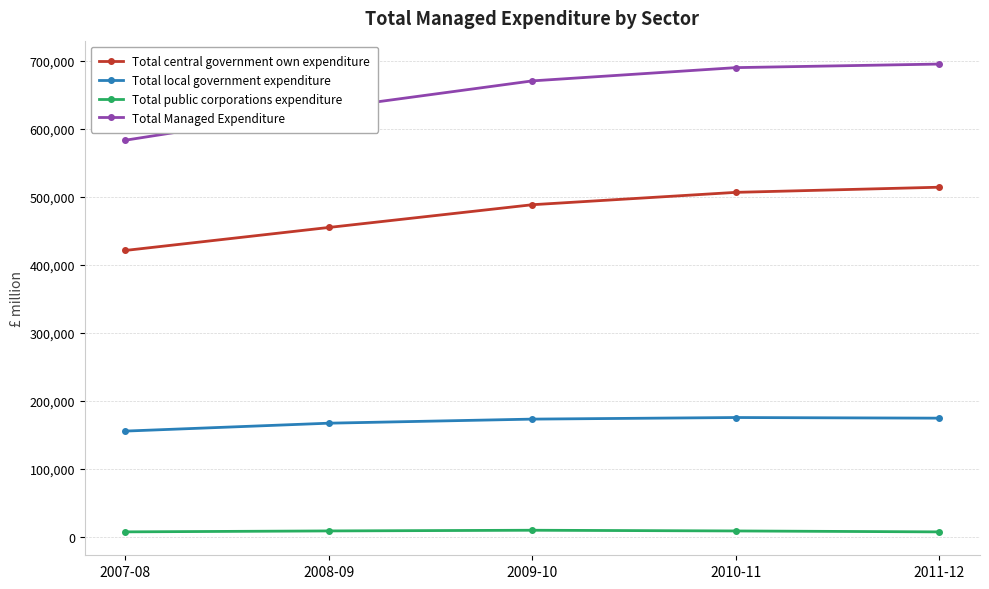

What position from the left is 2009-10?

3